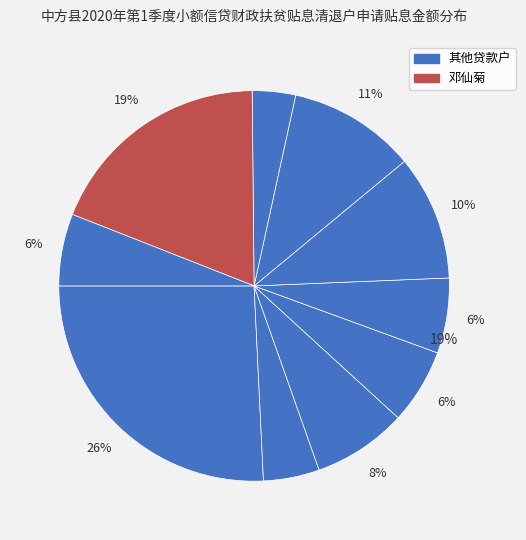

To the nearest percent, what is the difference between the largest and smallest slice percentages?

22%